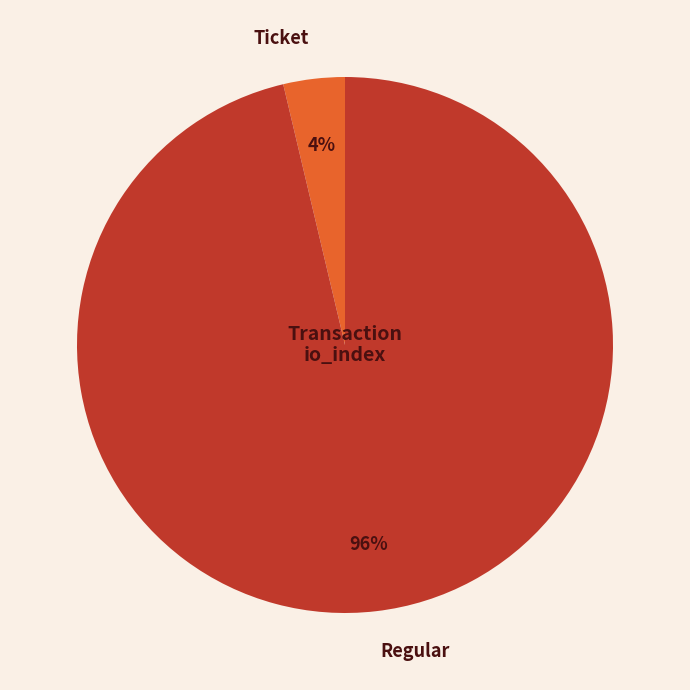

True or false: Ticket accounts for 13% of the total.

False